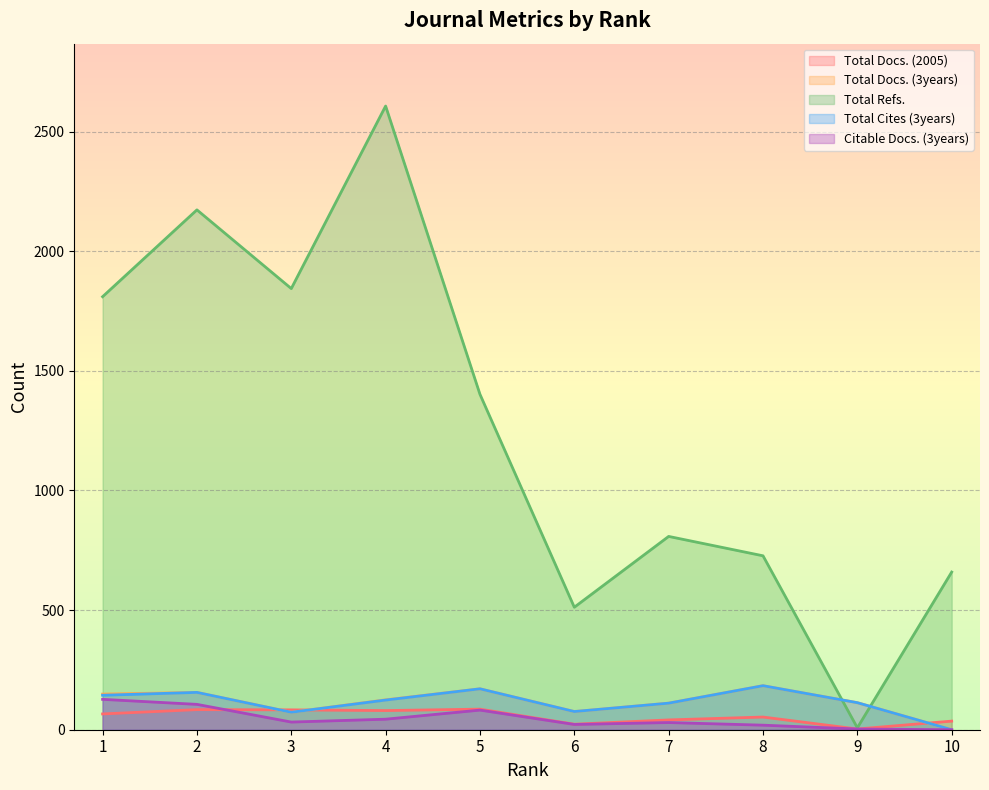

What is the value of the Total Docs. (2005) point at the 3rd from the left?

83